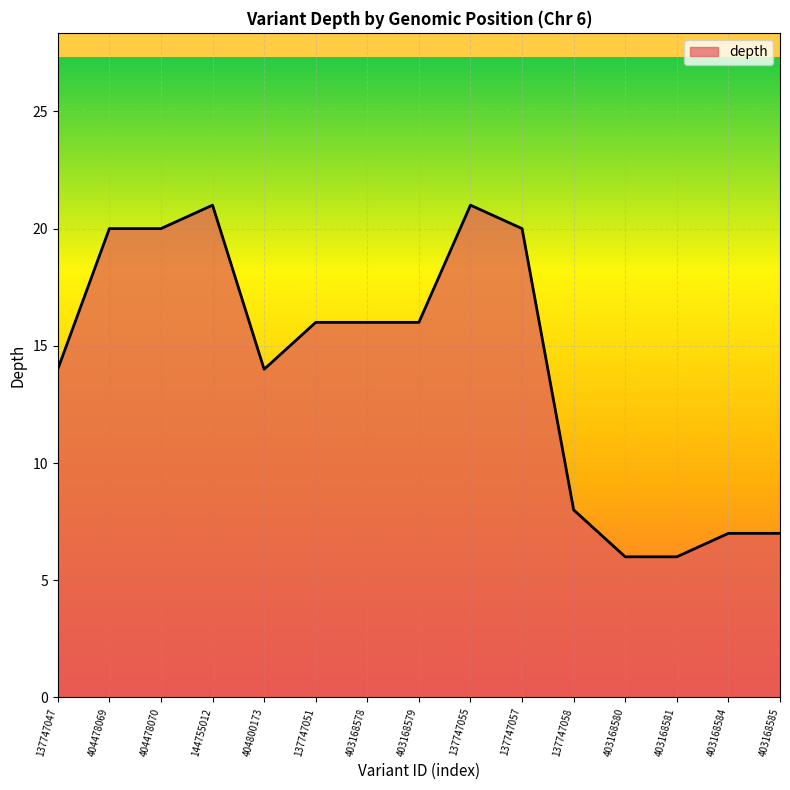

What is the smallest value displayed?

6